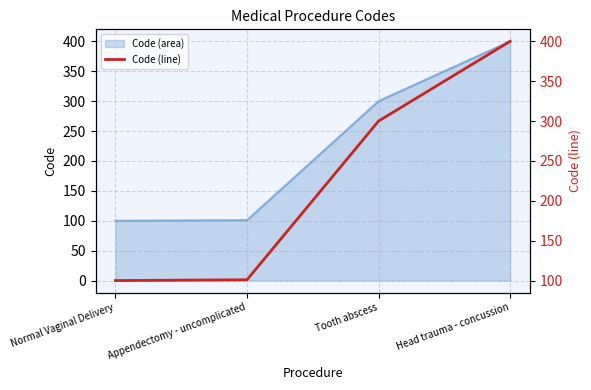

Reading left to right, list all the values displayed in this chart.

Normal Vaginal Delivery=100	Appendectomy - uncomplicated=101	Tooth abscess=300	Head trauma - concussion=400